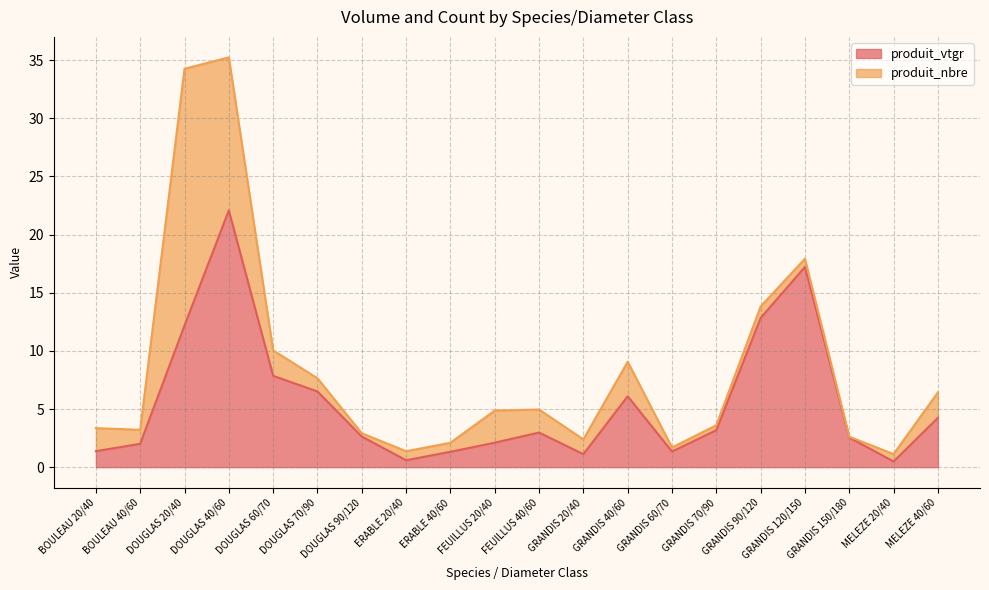

What position from the right is BOULEAU 40/60?

19